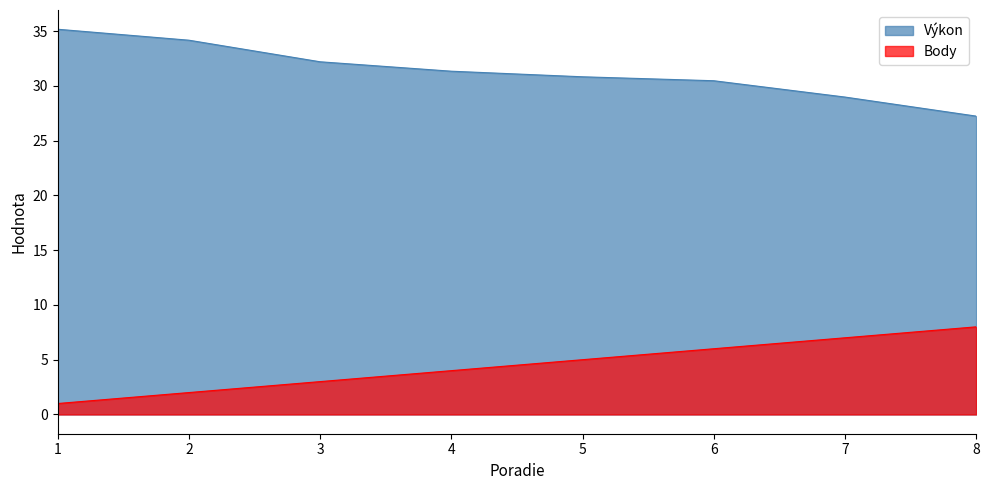

Does the chart display data point markers on the line(s)?

No